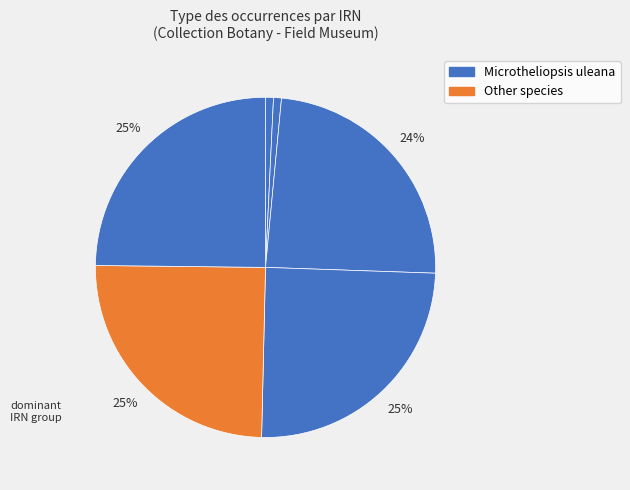

How many segments does this pie chart have?

6